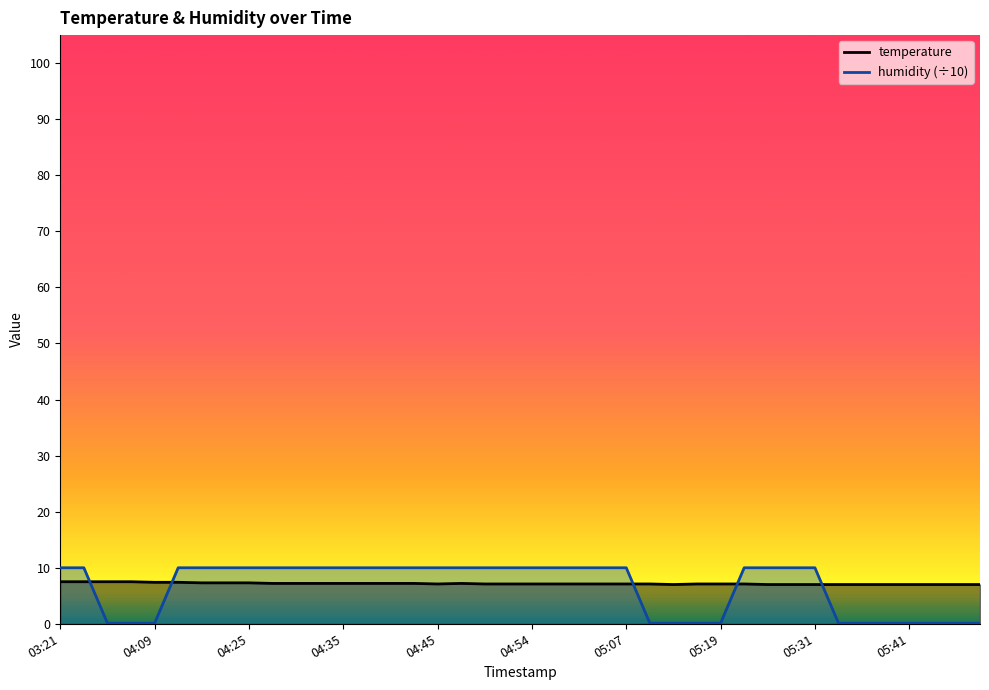

What is the sum of all temperature values?

286.5